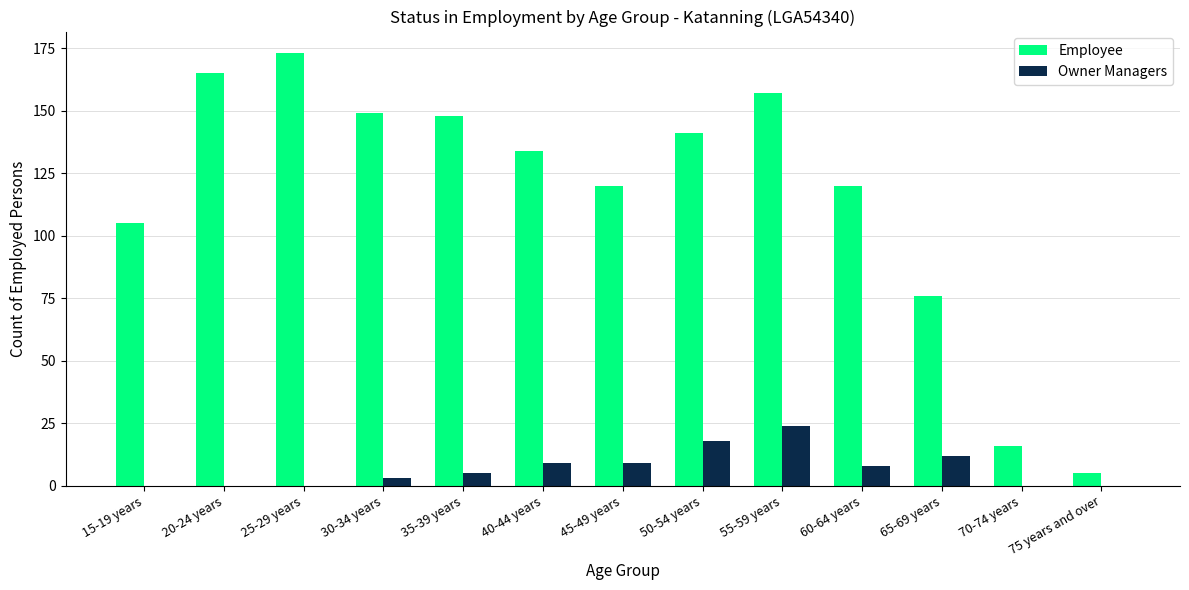

The value of Owner Managers at 60-64 years is 8. True or false?

True